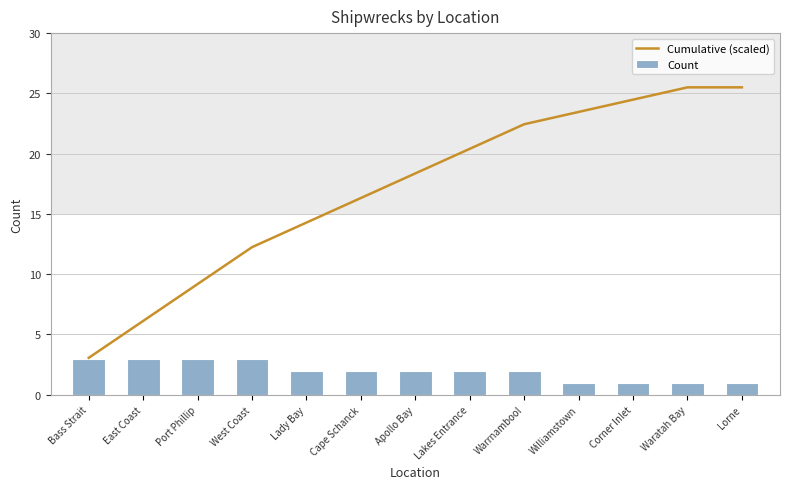

What is the average value of the Count series?

2